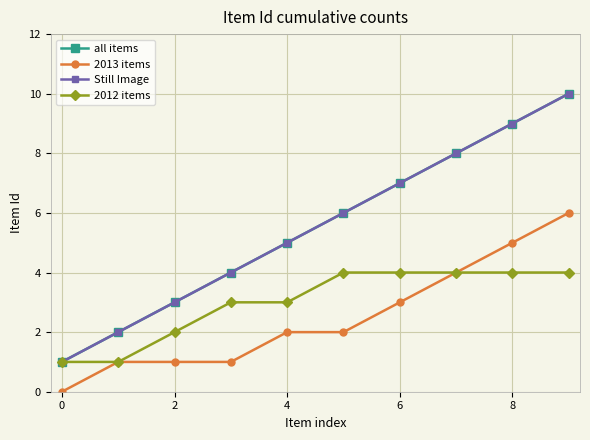

True or false: 2013 items and Still Image cross at least once.

False